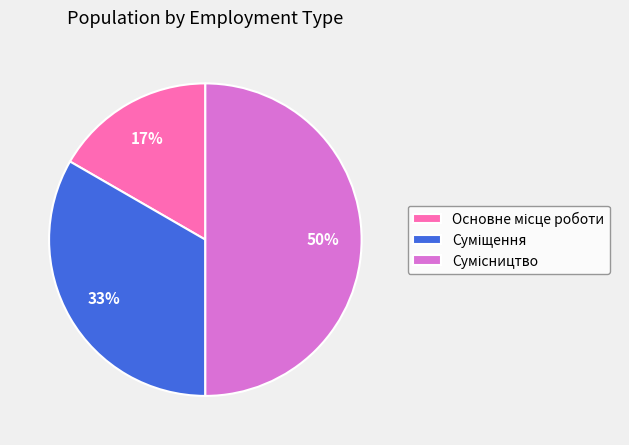

To the nearest percent, what is the difference between the largest and smallest slice percentages?

33%